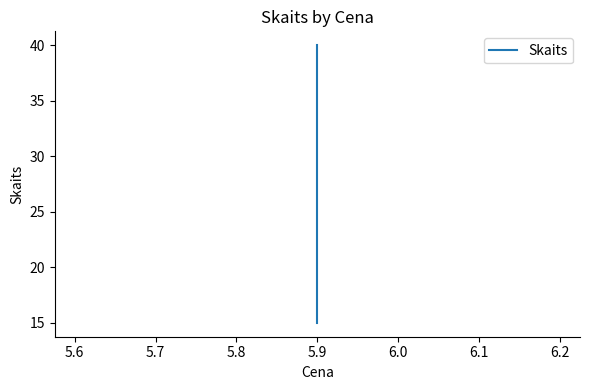

Reading left to right, transcribe all the data shown in this chart.

15	17	40